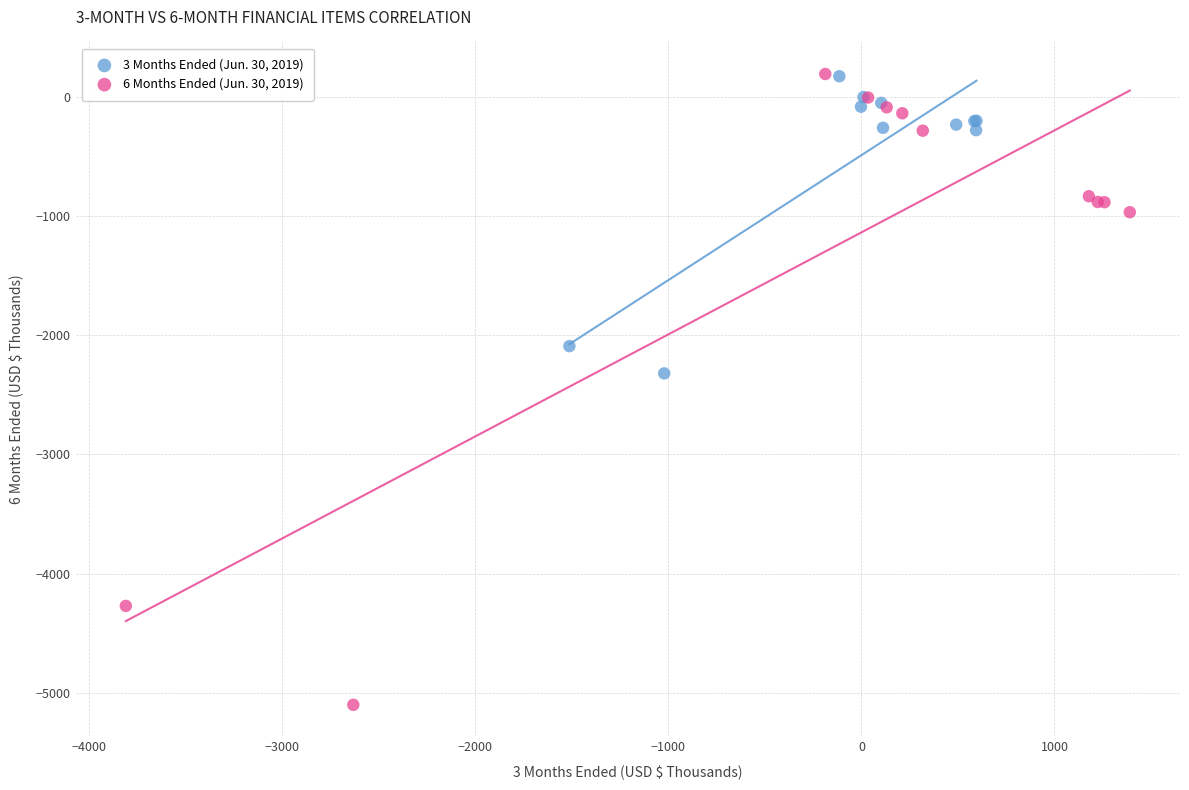

Which series contains the lowest Y value?

6 Months Ended (Jun. 30, 2019)